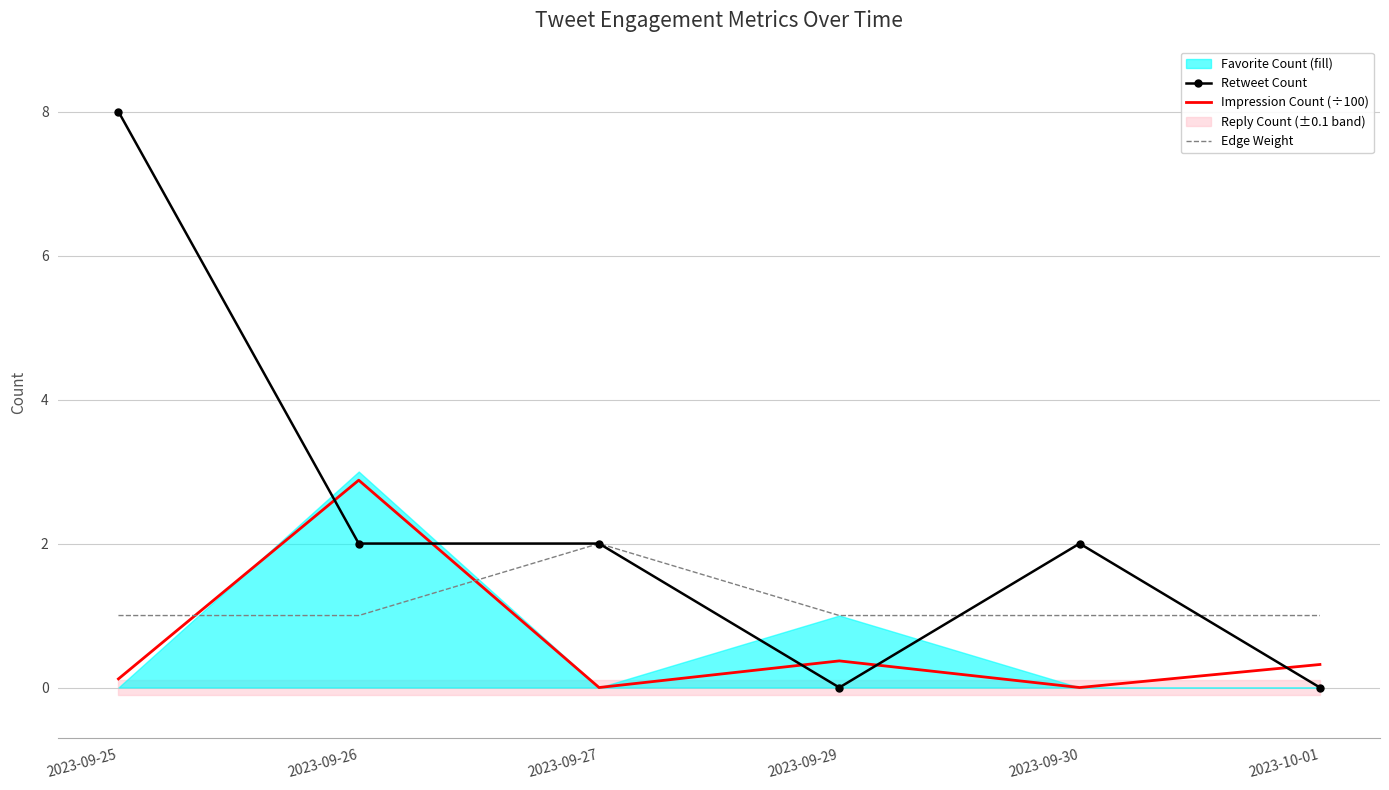

At how many categories does at least one series exceed 1?

4